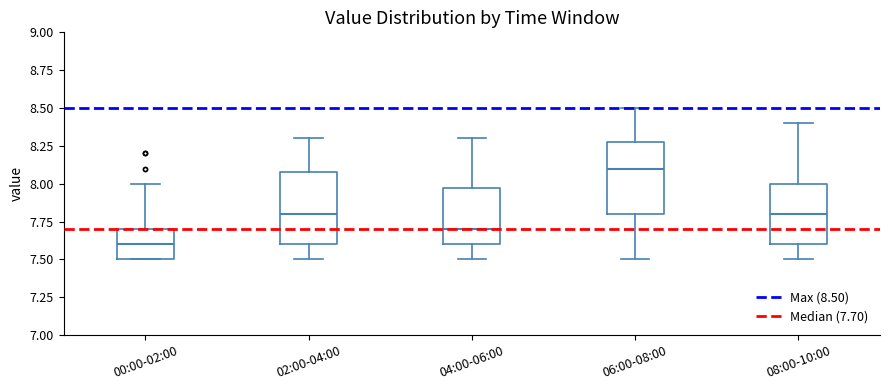

Reading left to right, transcribe this box plot: for each box, give where its median line is, the range the box spans, and where its two whiskers end, as read against the y-axis. The values are not printed on the chart, so give them approximately, as read against the axis.

00:00-02:00: median 7.6, box 7.5 to 7.7, whiskers 7.5 to 8.0
02:00-04:00: median 7.8, box 7.6 to 8.1, whiskers 7.5 to 8.3
04:00-06:00: median 7.7, box 7.6 to 8.0, whiskers 7.5 to 8.3
06:00-08:00: median 8.1, box 7.8 to 8.3, whiskers 7.5 to 8.5
08:00-10:00: median 7.8, box 7.6 to 8.0, whiskers 7.5 to 8.4